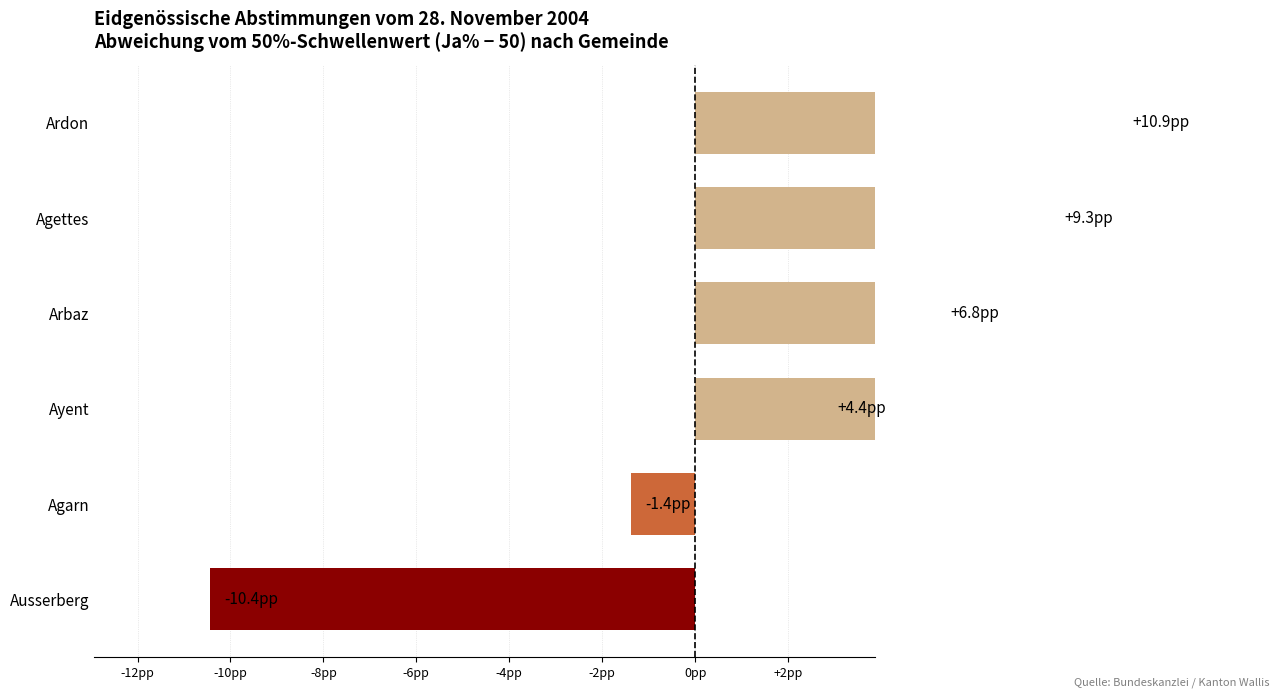

What is the difference between the Ja % values at Ausserberg and Agettes?

19.7